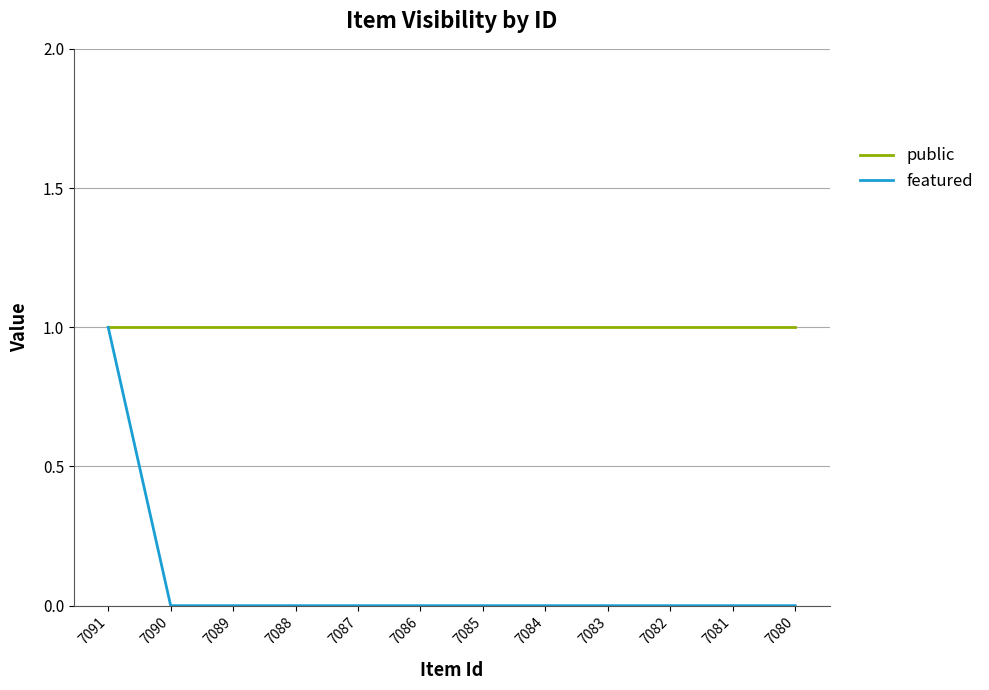

The value of public at 7091 is 0. True or false?

False